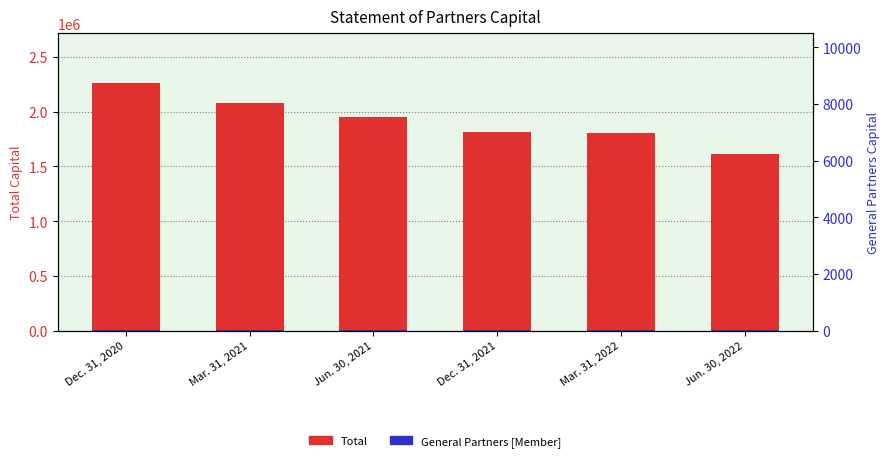

How many bars are there in each group?

2